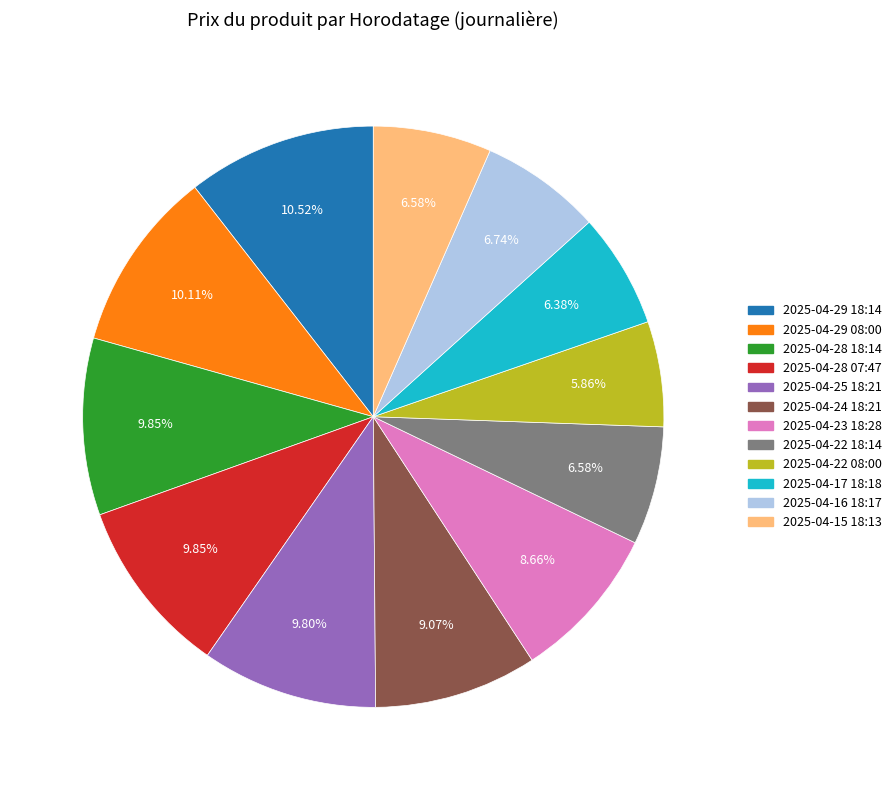

True or false: 2025-04-23 18:28 accounts for 9% of the total.

True